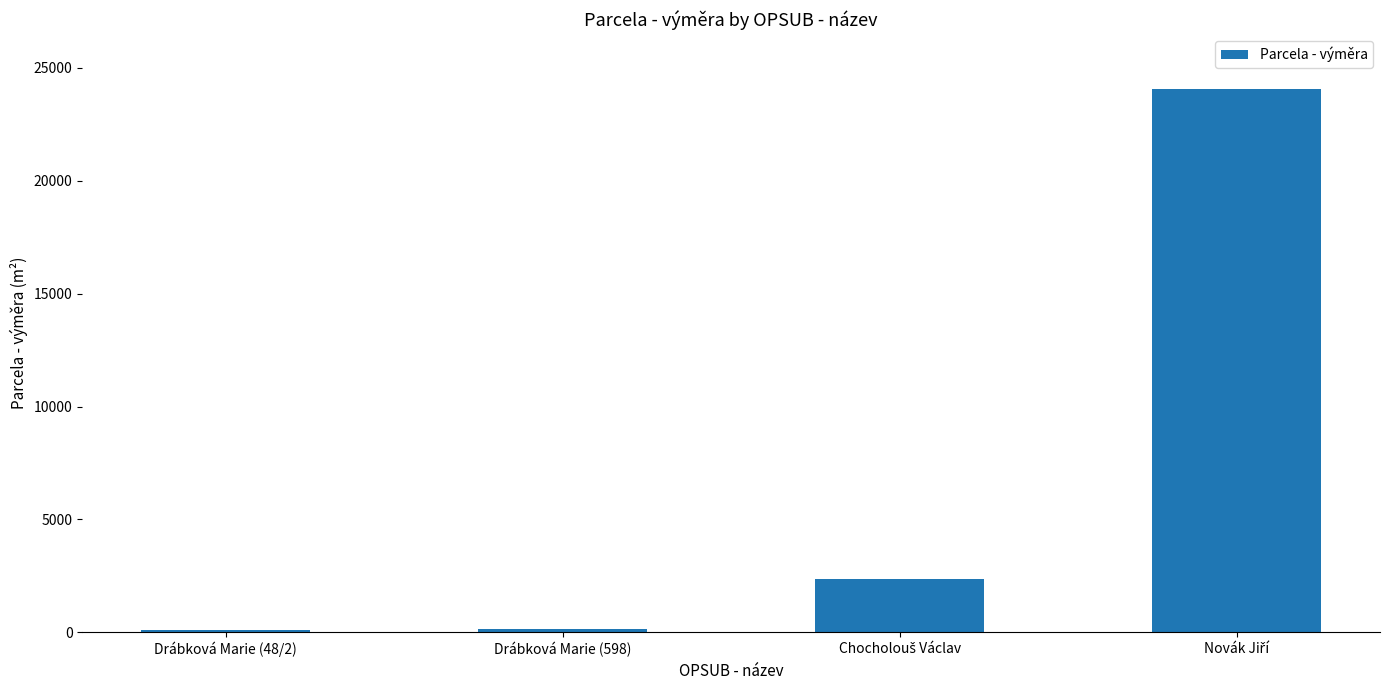

What is the maximum value shown in the chart?

24087